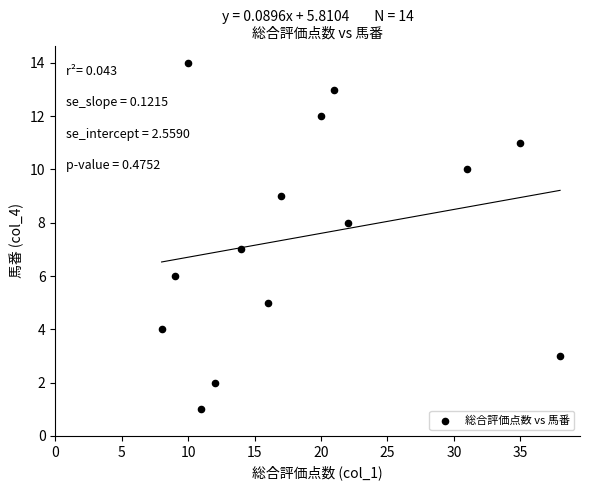

What is the range of X values (max minus min)?

30